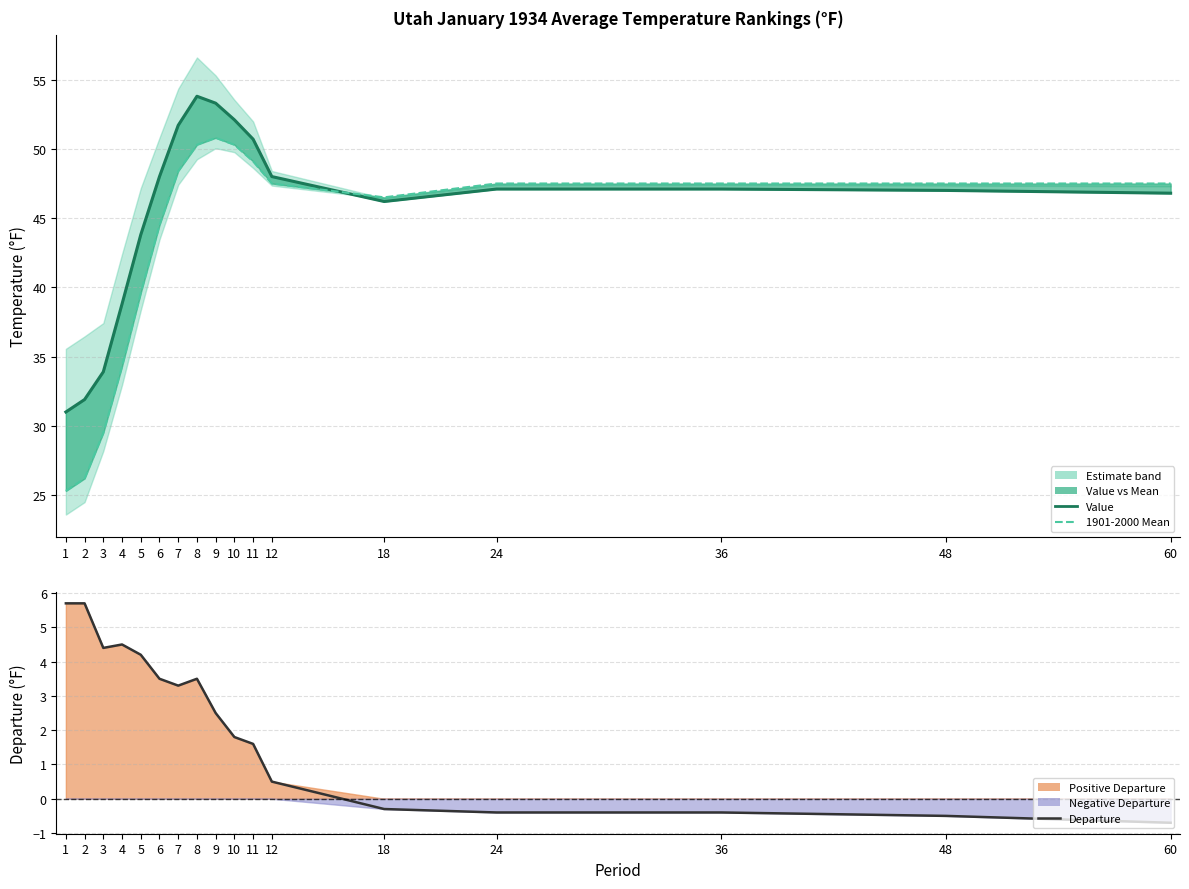

Is it true that 1901-2000 Mean equals 73.6 at 48?

False